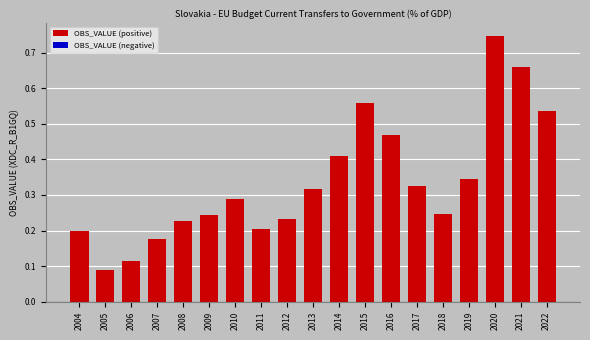

Which has a higher value, 2010 or 2006?

2010